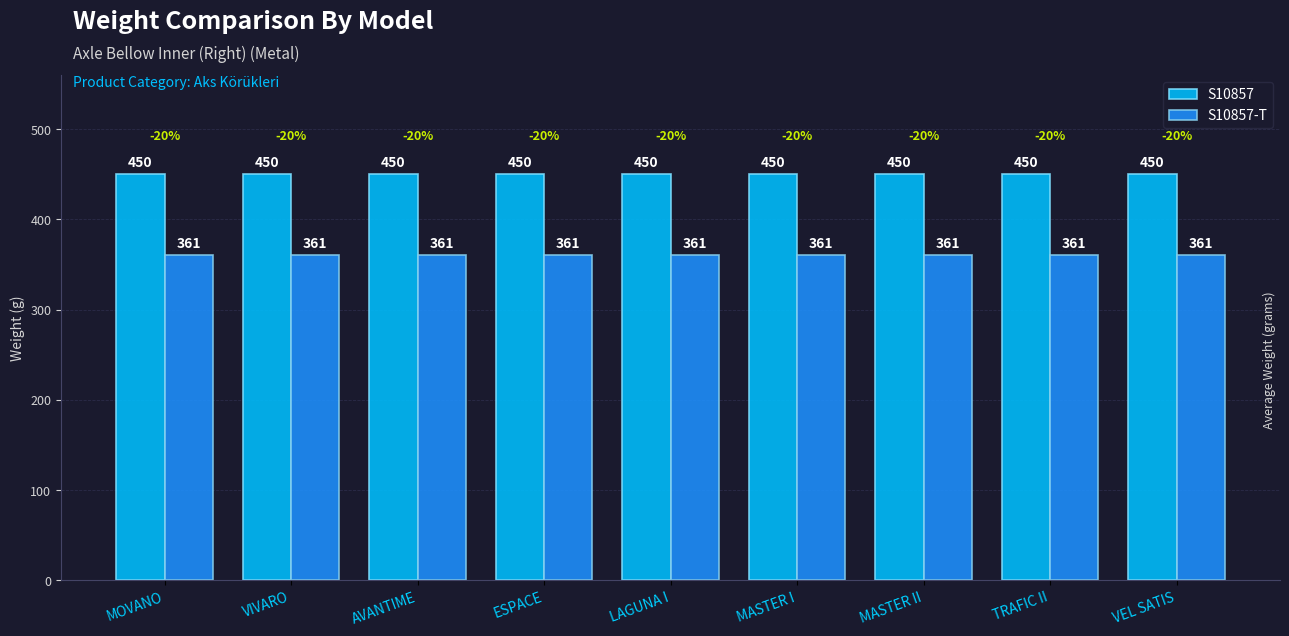

Is it true that S10857-T equals 251 at ESPACE?

False